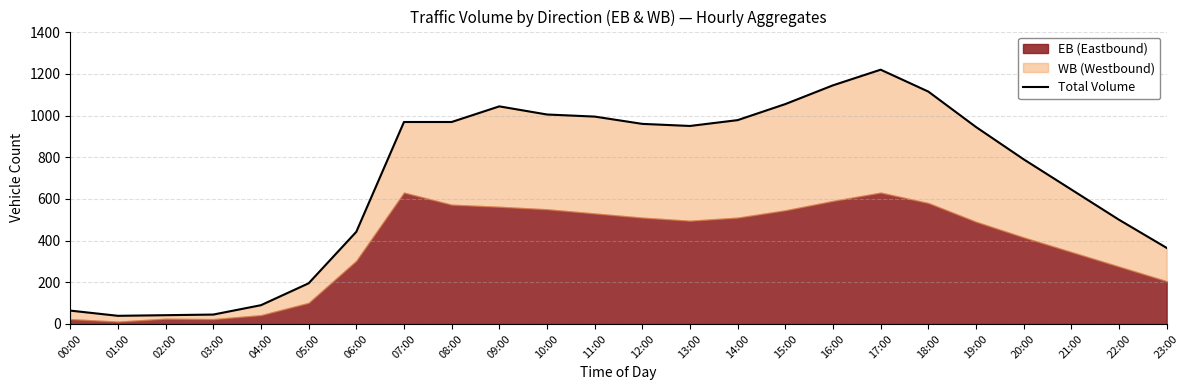

Rank the categories by value from highest to lowest.

17:00, 16:00, 18:00, 15:00, 09:00, 10:00, 11:00, 14:00, 07:00, 08:00, 12:00, 13:00, 19:00, 20:00, 21:00, 22:00, 06:00, 23:00, 05:00, 04:00, 00:00, 03:00, 02:00, 01:00